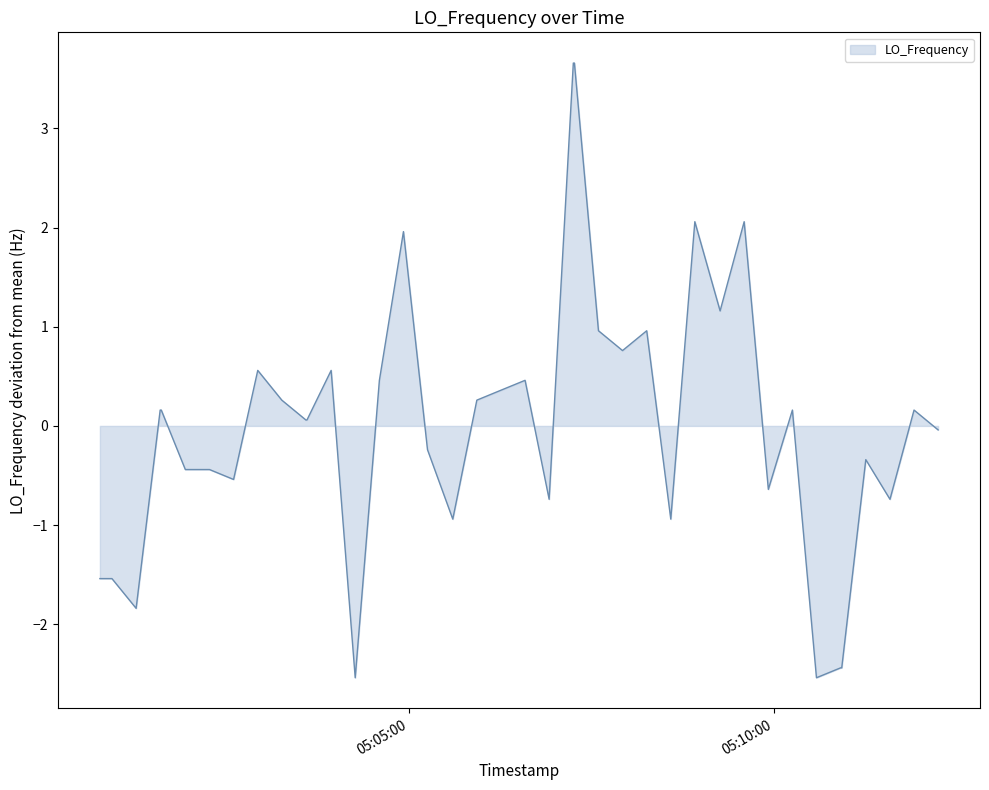

What is the difference between the maximum and second lowest values?

6.2